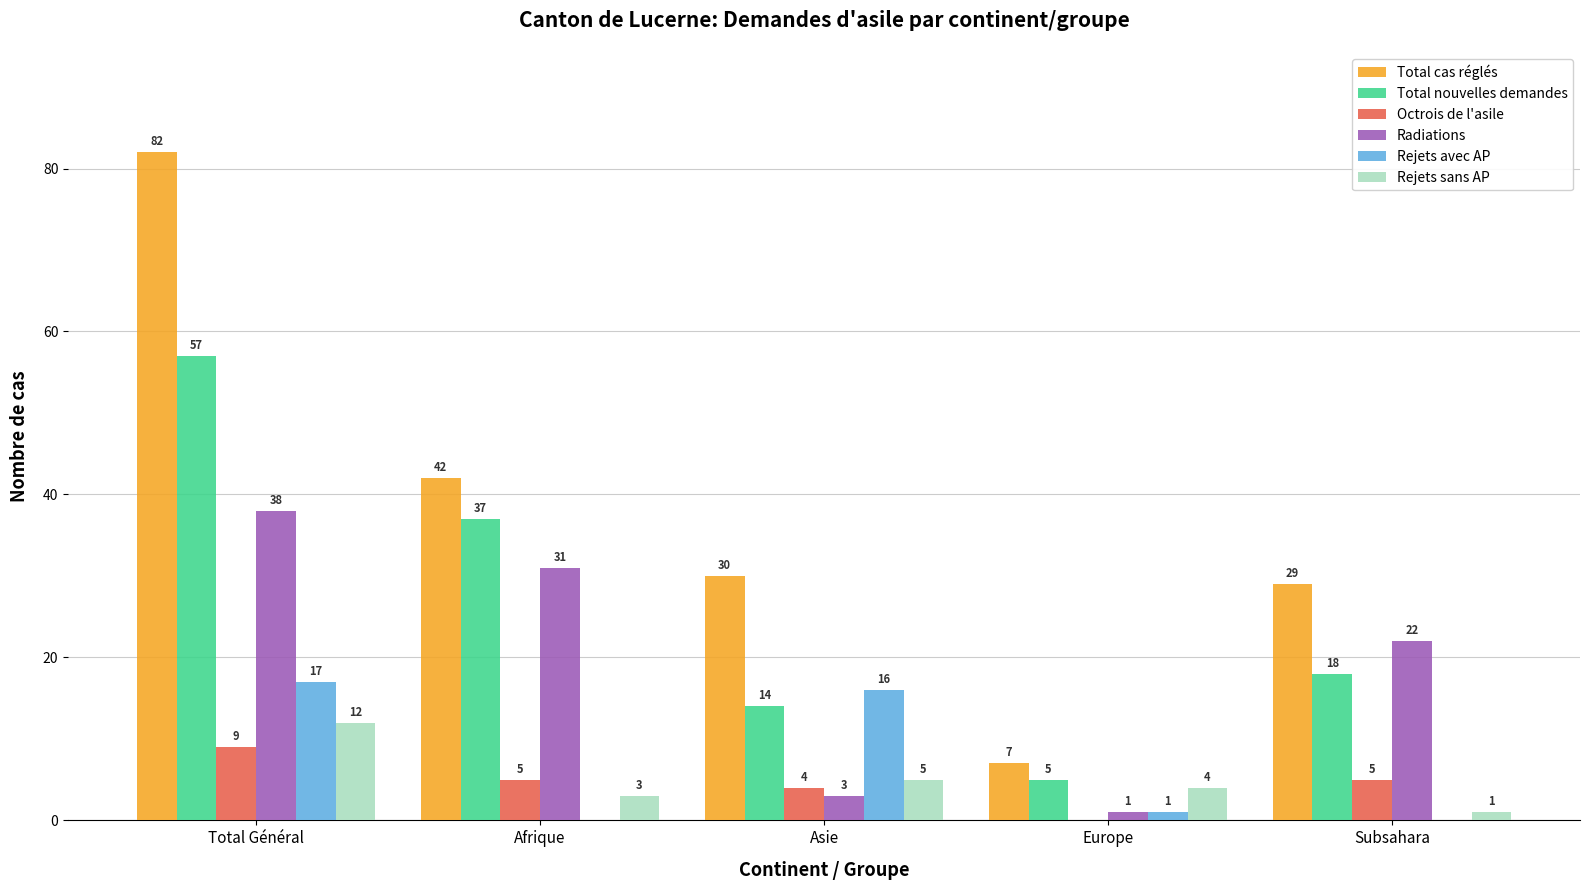

True or false: Radiations has a value of 38 at Total Général.

True